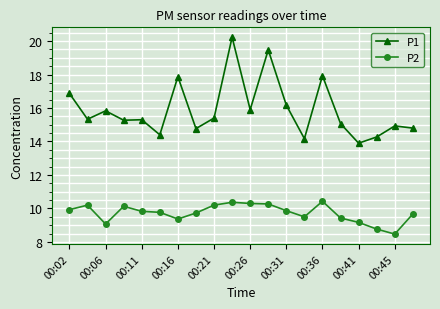

At how many categories does at least one series exceed 10?

20